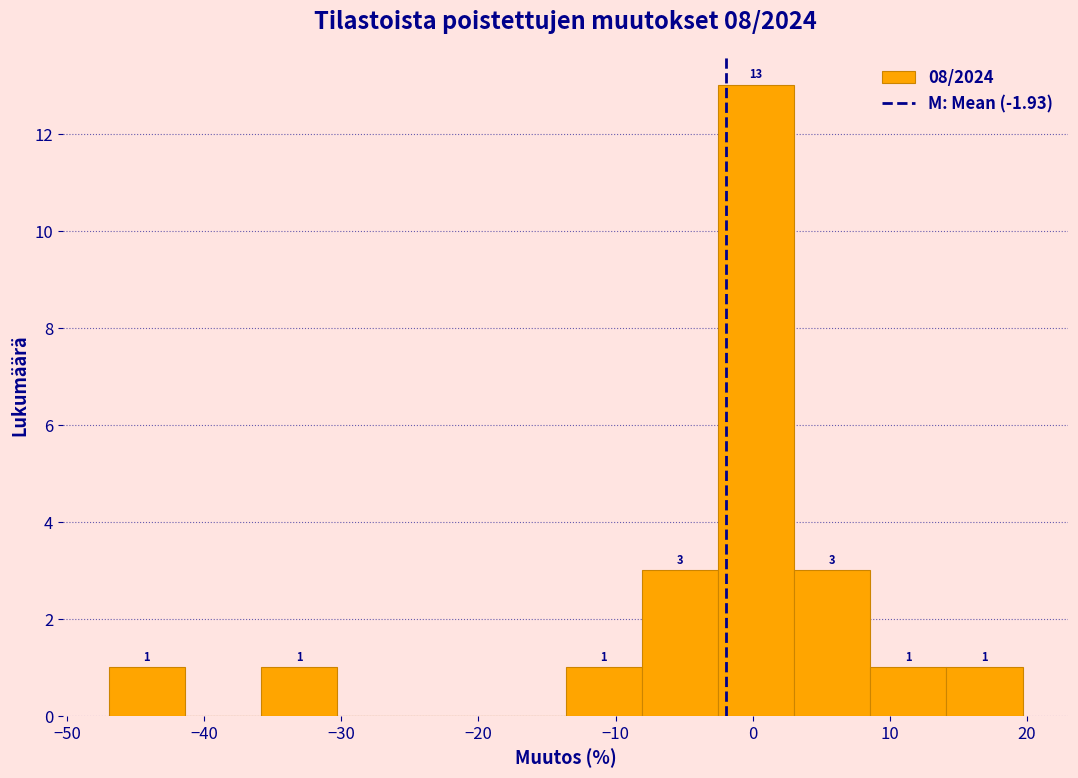

Which range on the x-axis has the tallest bar?

-3 to 3